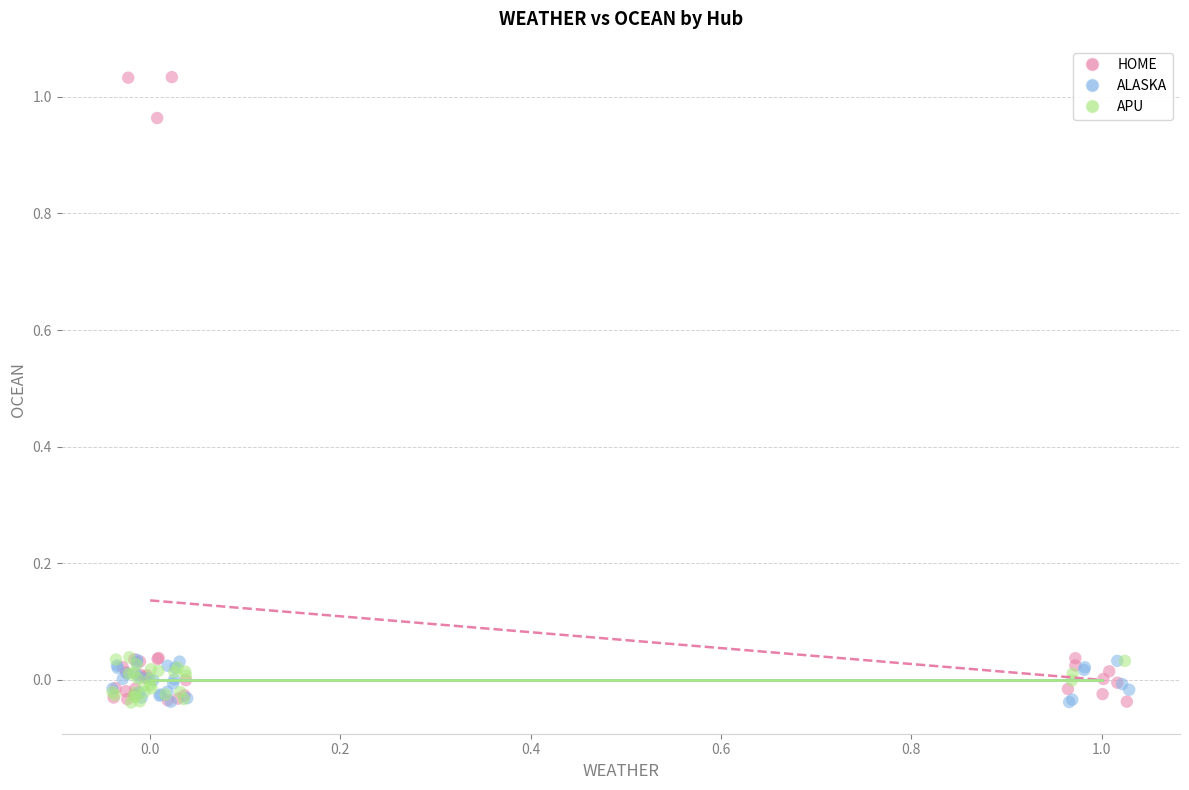

What are all the series names shown in the legend?

HOME, ALASKA, APU